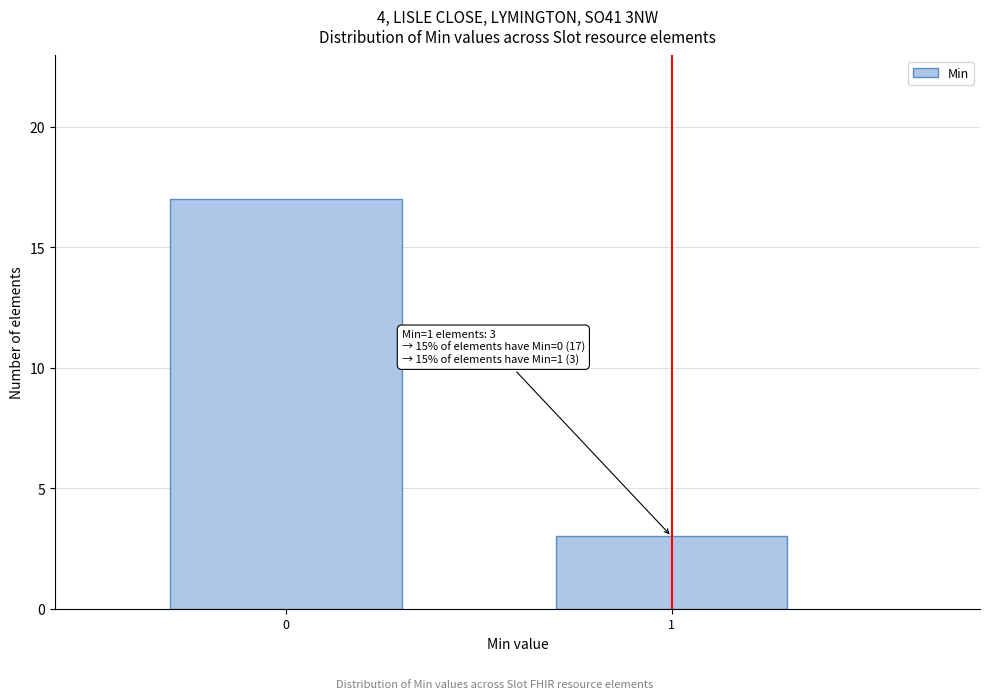

Reading left to right, list all the values displayed in this chart.

0=17	1=3